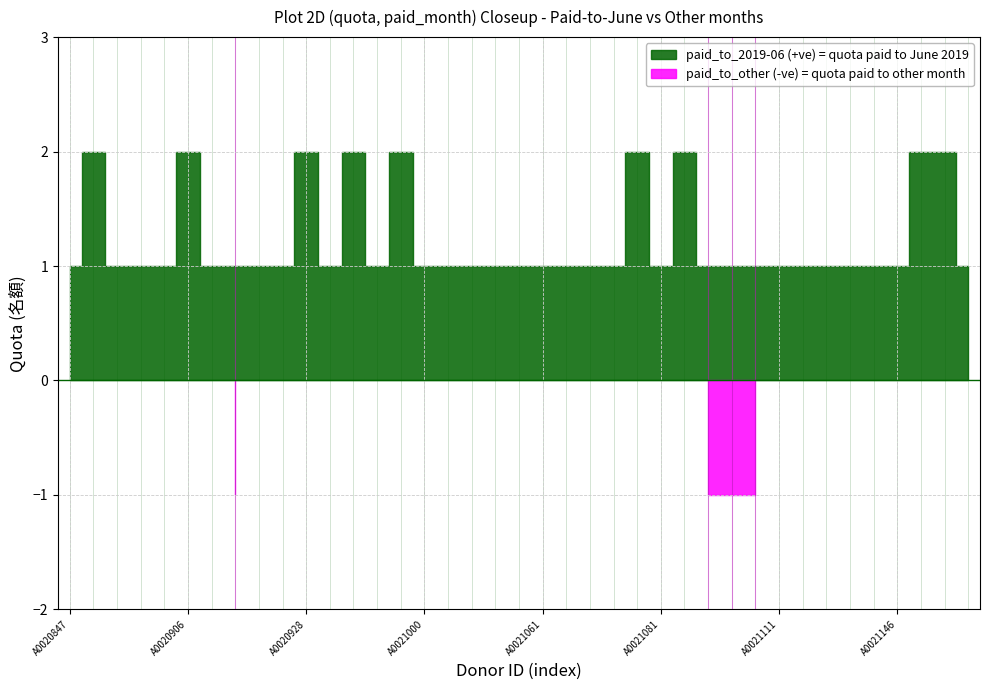

The paid_to_2019-06 series shows 1 at A0021112. True or false?

True